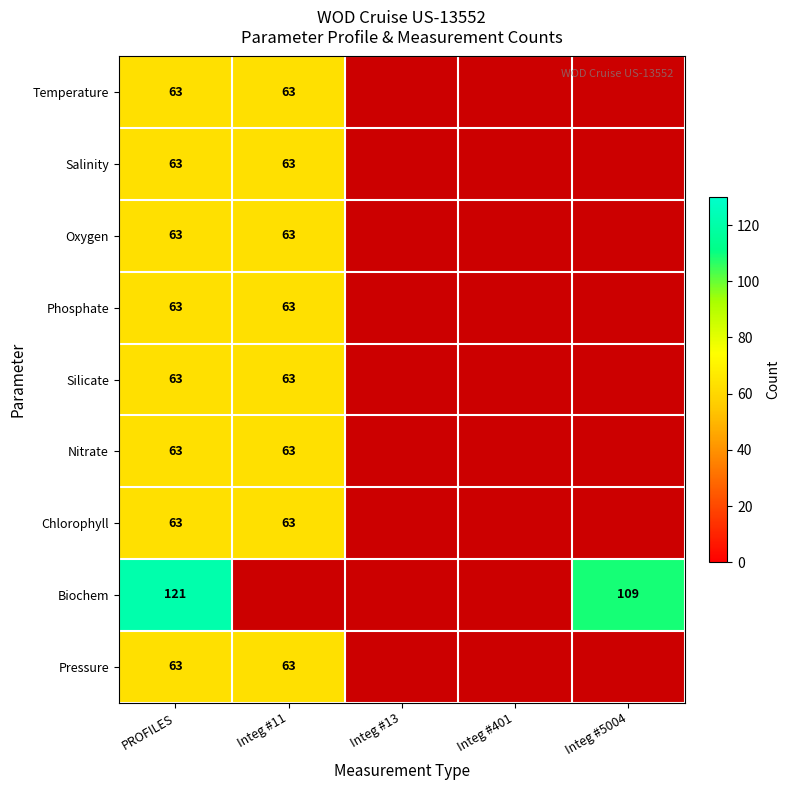

Between Integ #5004 and PROFILES, which is larger?

PROFILES